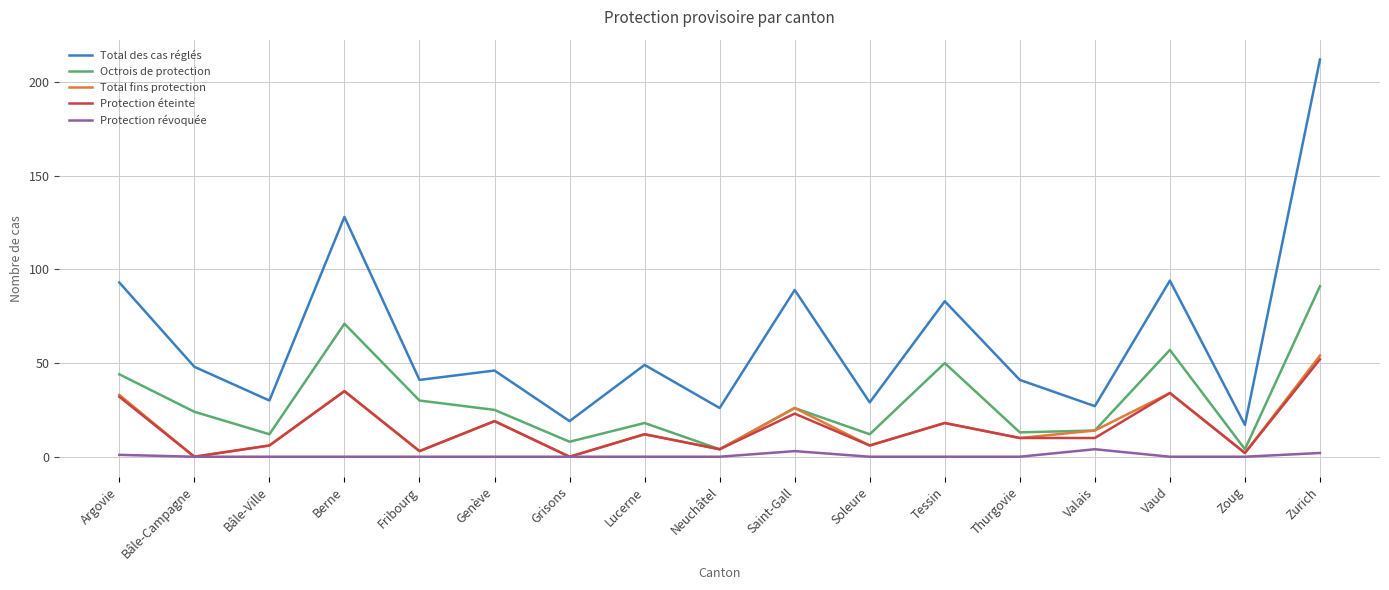

Count the number of data series in this chart.

5